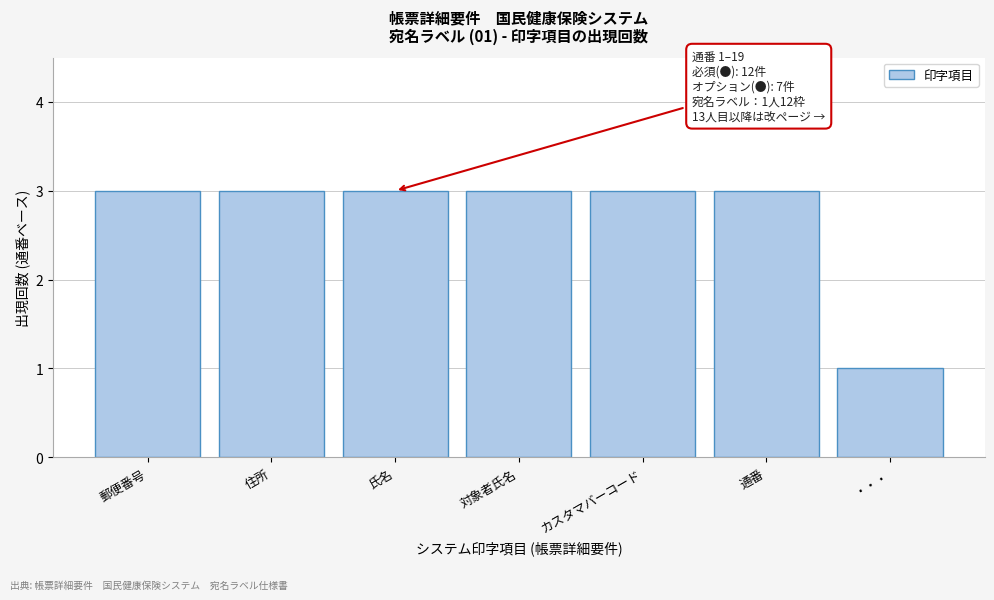

Reading right to left, extract all data points from this chart.

1	3	3	3	3	3	3